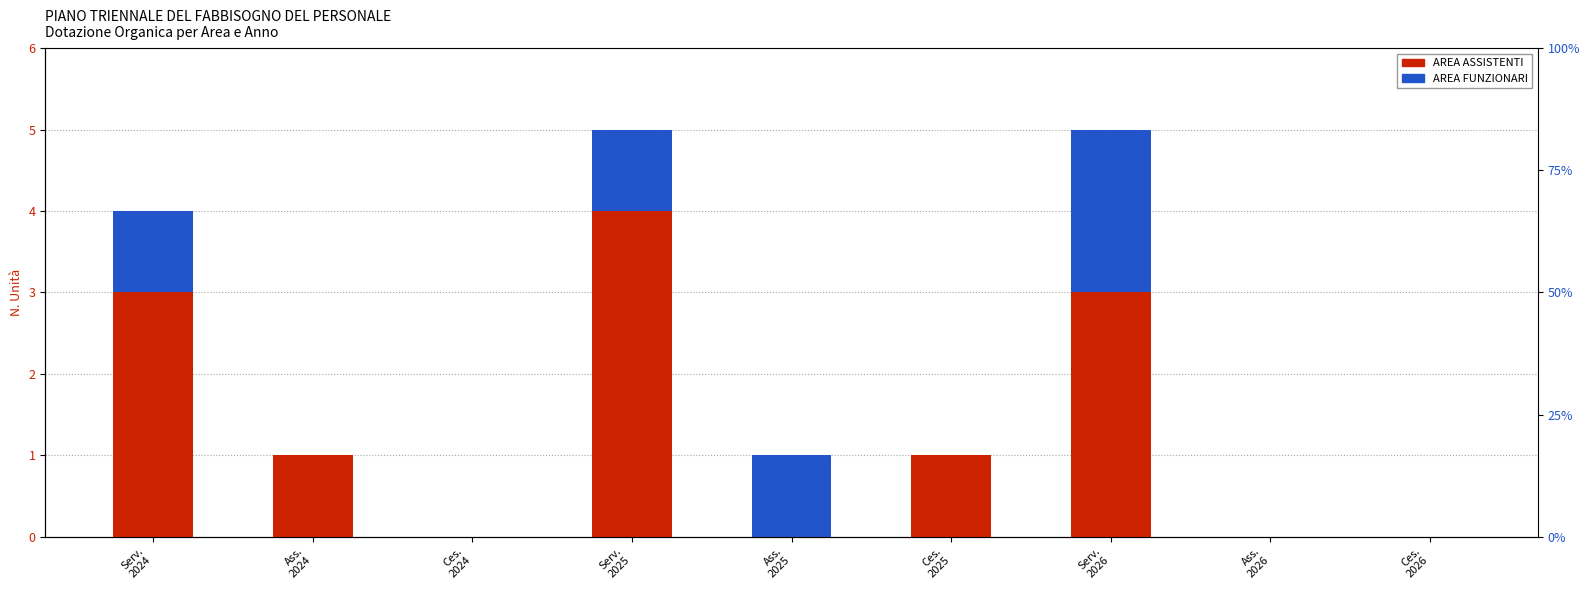

At which category does the chart reach its minimum across all series?

Ces.
2024